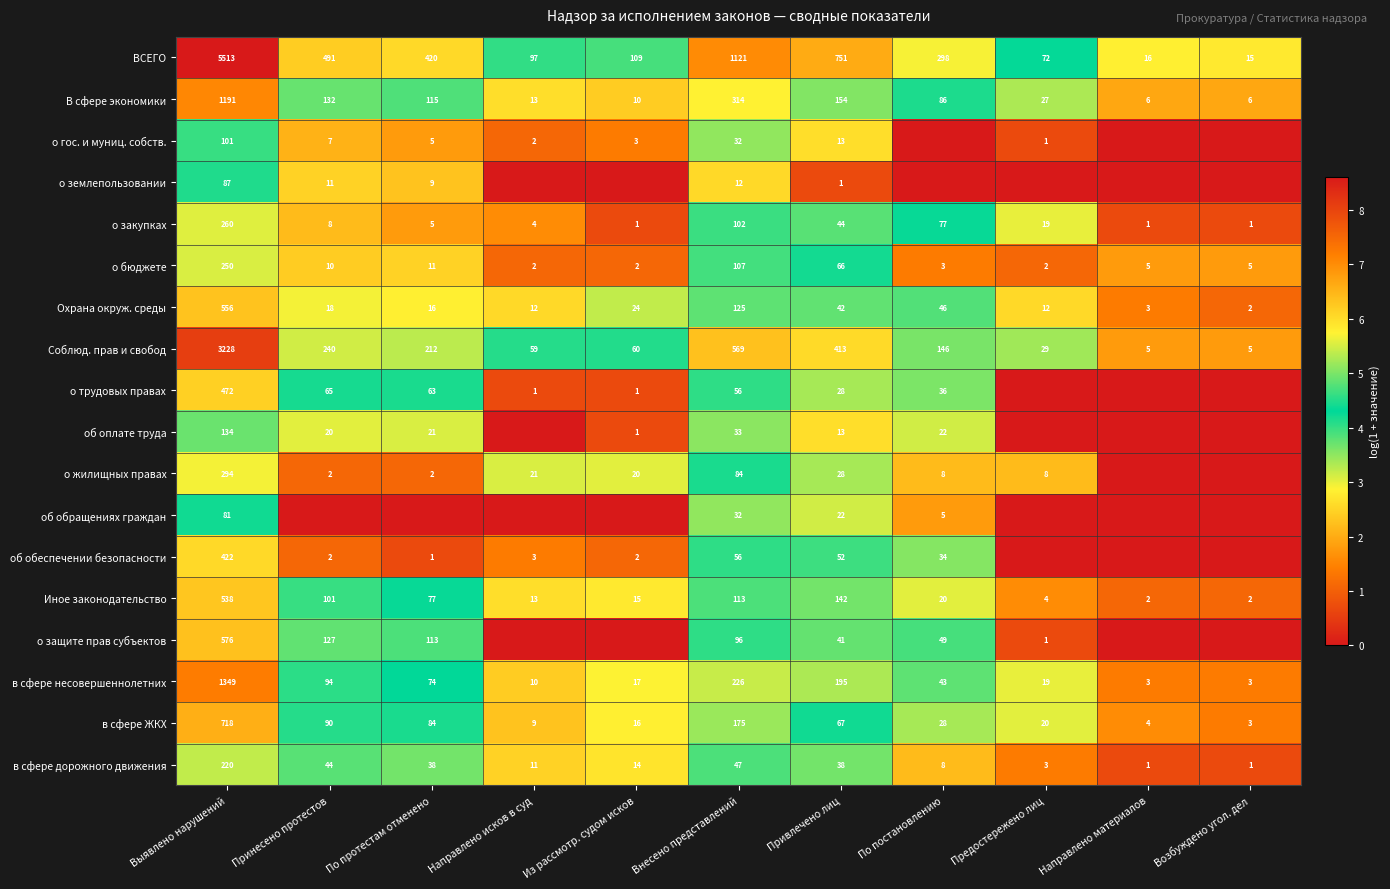

What is the maximum value for в сфере дорожного движения?

220